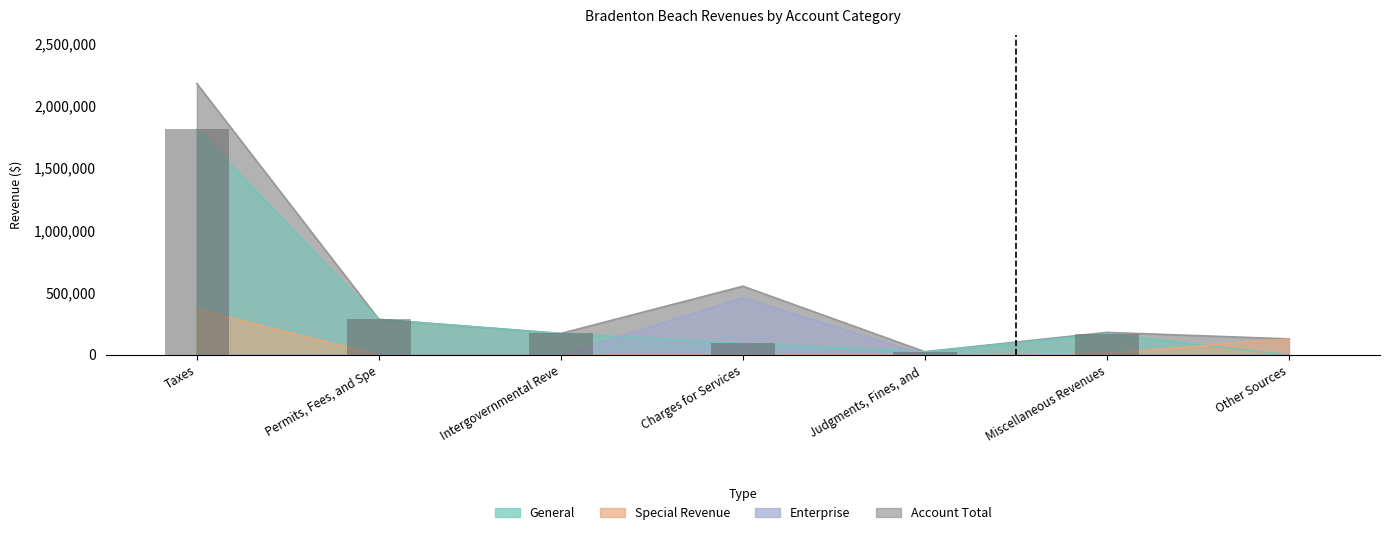

What is the difference between the maximum and minimum values in the Special Revenue series?

367087